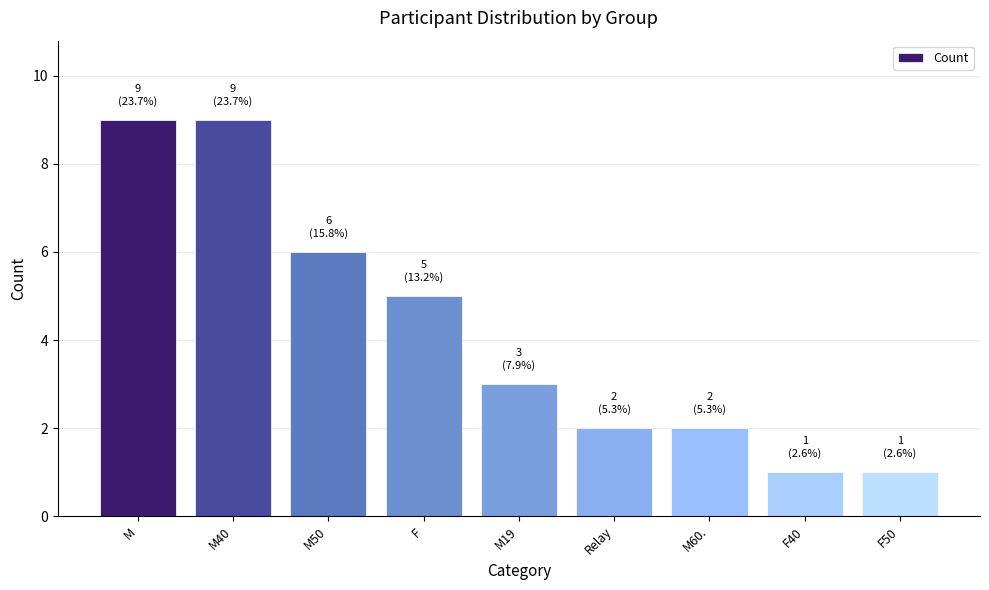

Are the bars grouped side by side (vs. stacked)?

No